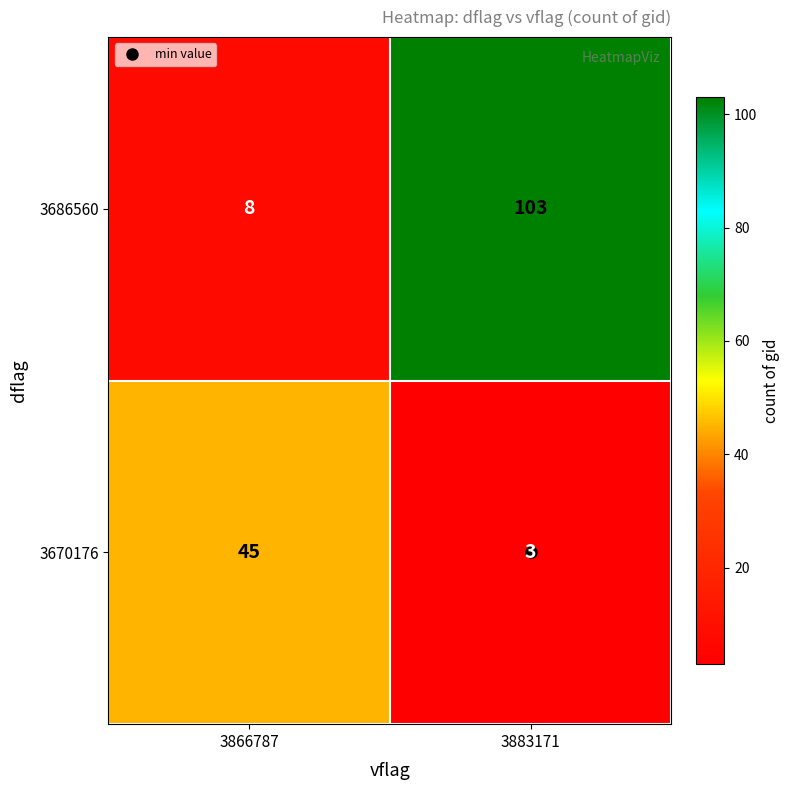

At 3883171, list the series in order from largest to smallest.

3686560, 3670176